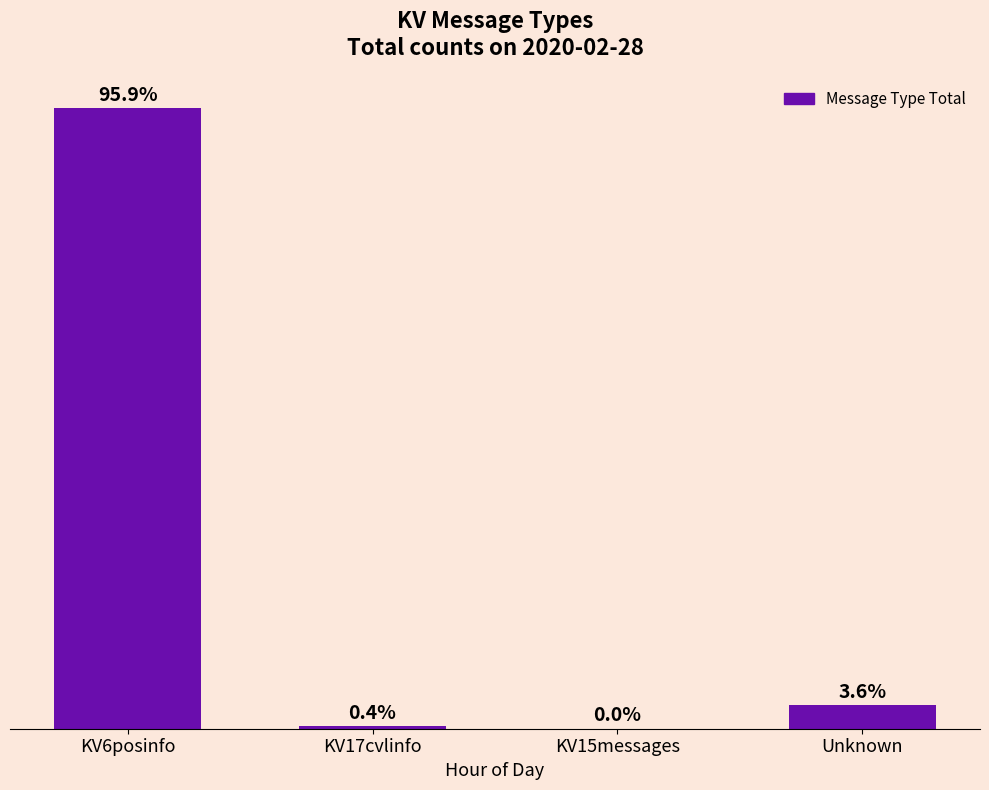

True or false: the data shows 13366 at Unknown.

True